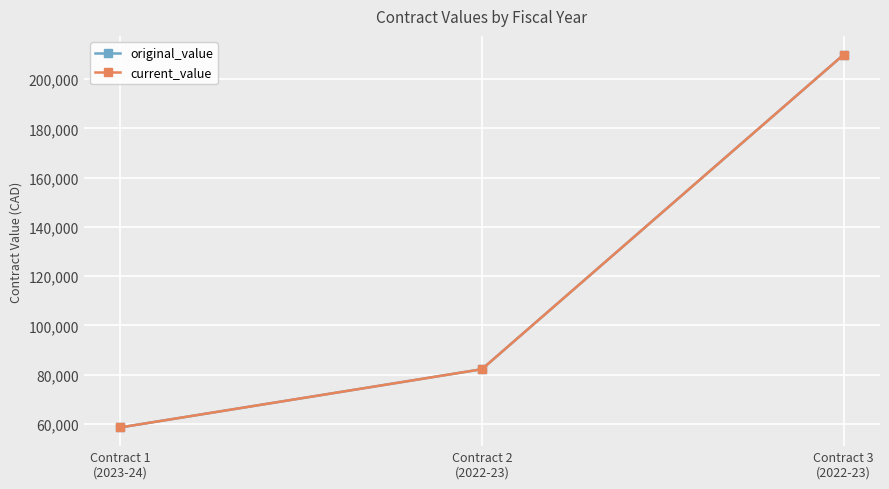

How many categories are shown in the chart?

3